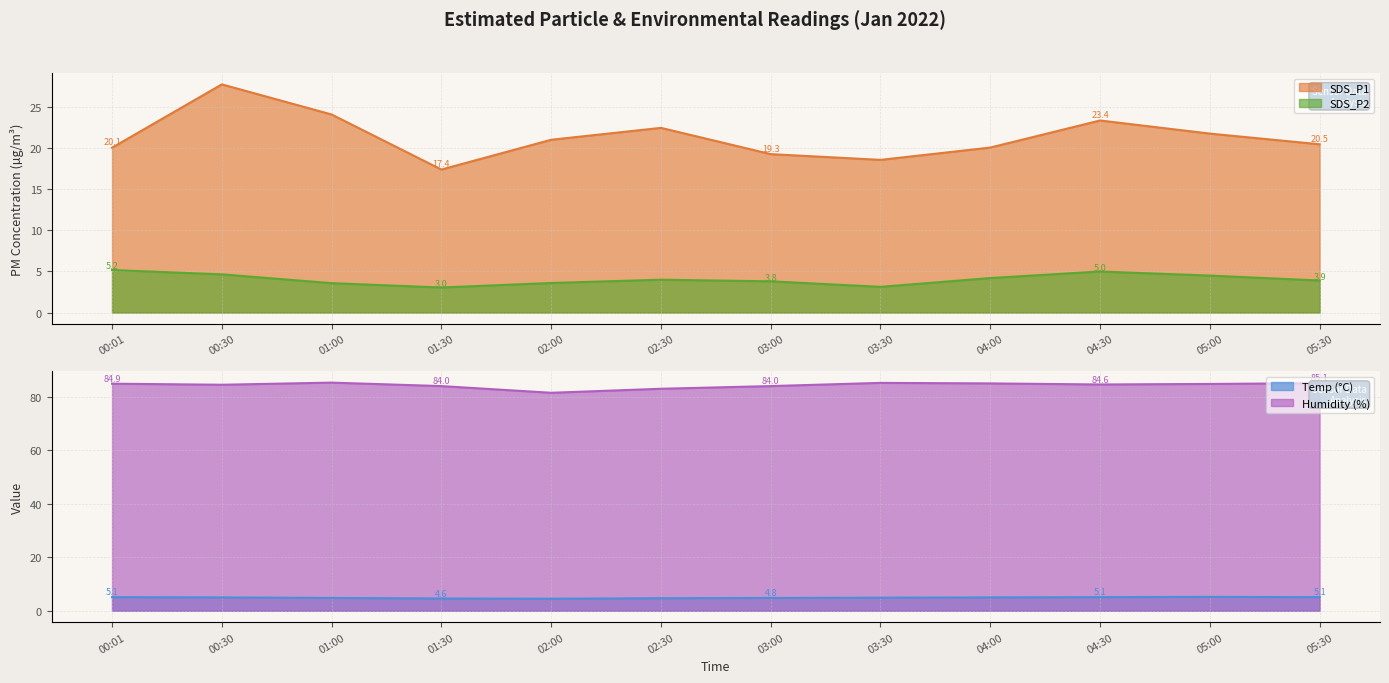

Which has a higher value, 01:00 or 05:30?

01:00